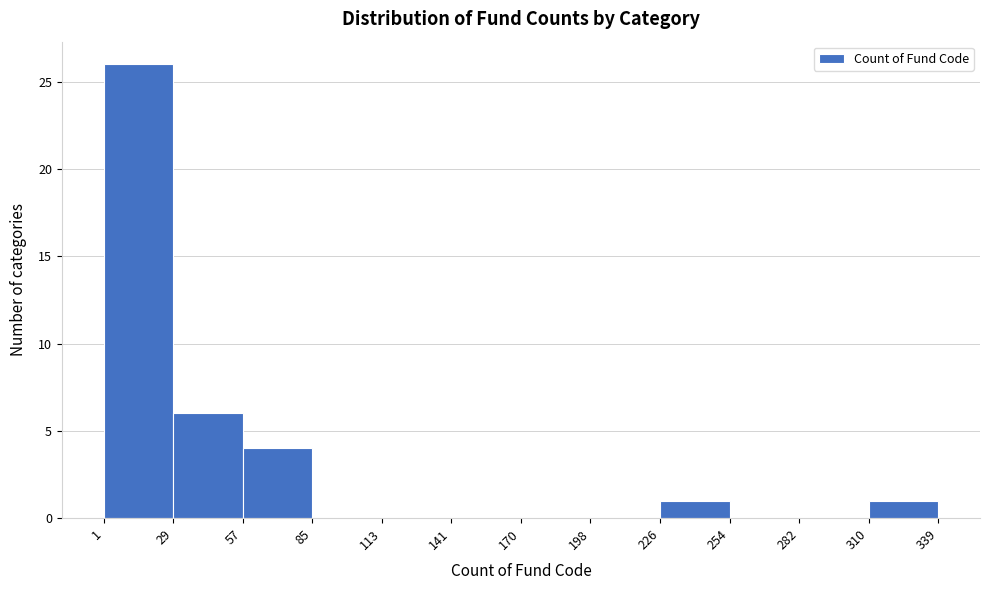

How tall is the bar that spans 310 to 339 on the x-axis? The values are not printed on the chart, so give them approximately, as read against the axis.

1